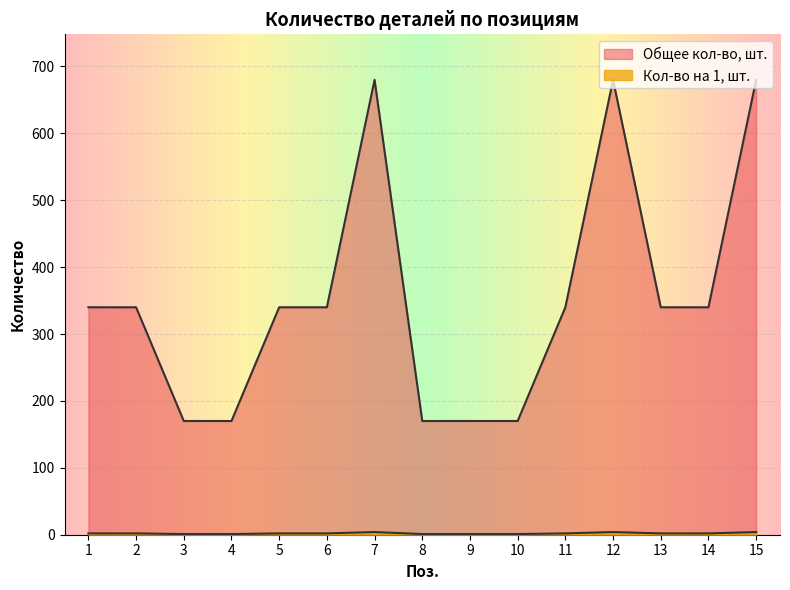

Does the chart display data point markers on the line(s)?

No